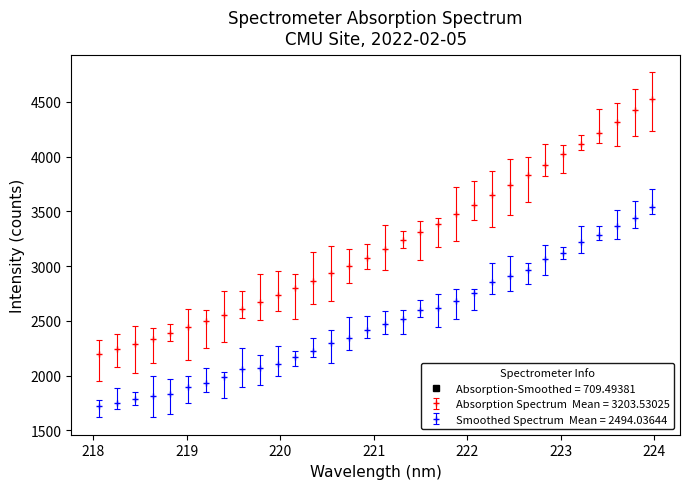

What is the maximum value shown in the chart?

4530.1